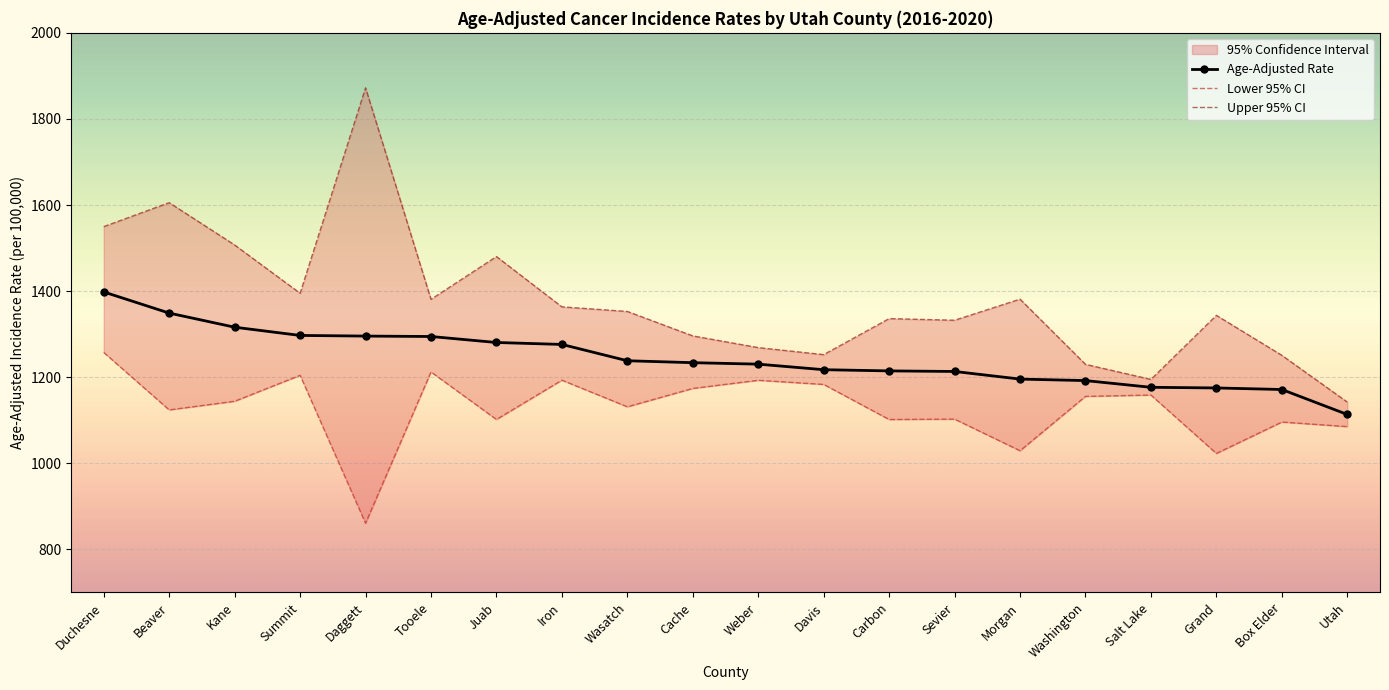

Which label corresponds to the smallest value in the chart?

Daggett